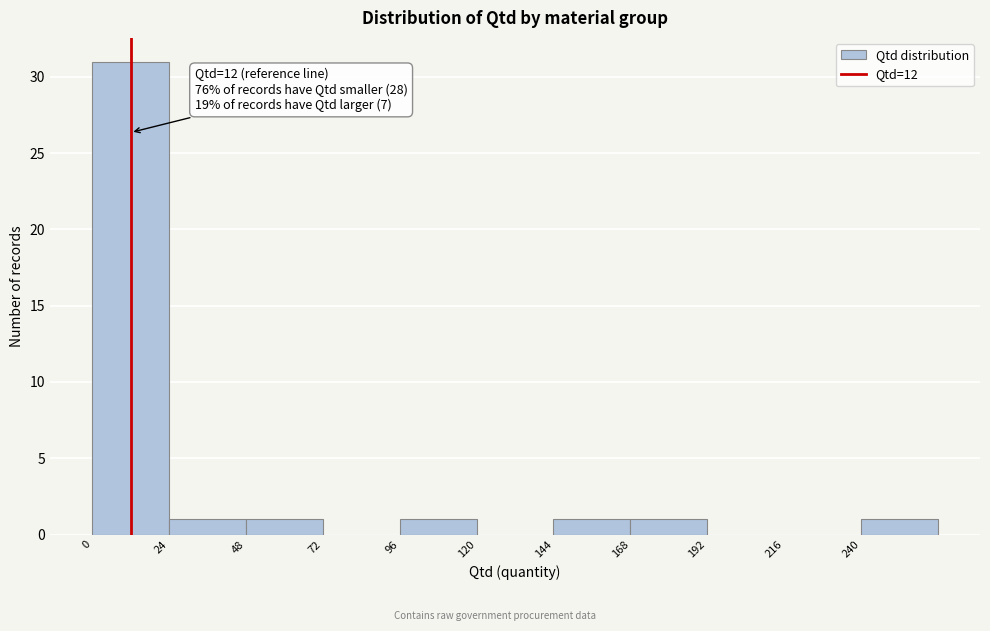

Which range on the x-axis has the tallest bar?

0 to 24